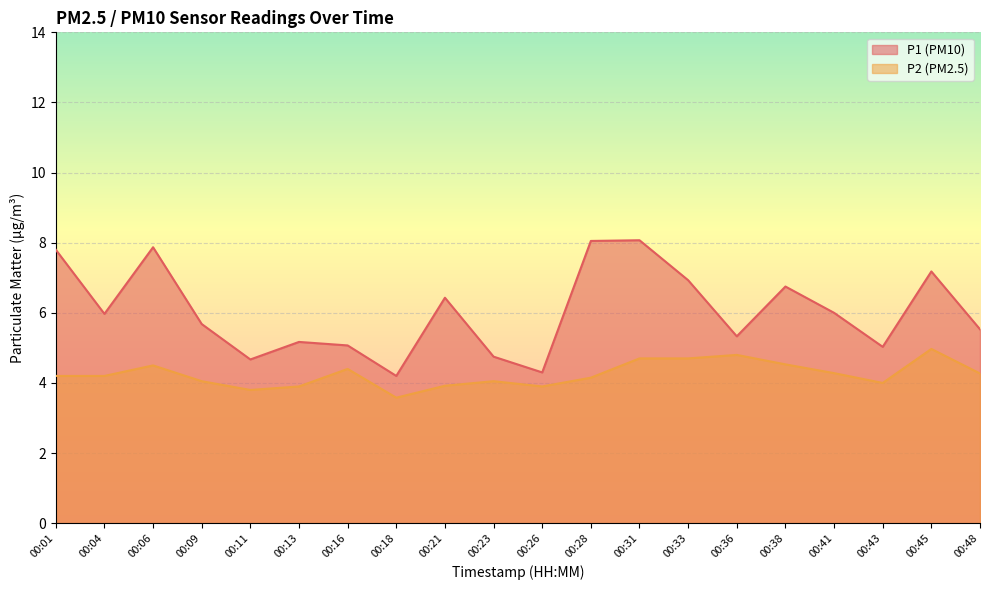

What is the difference between the maximum and second lowest values in the P2 series?

1.2